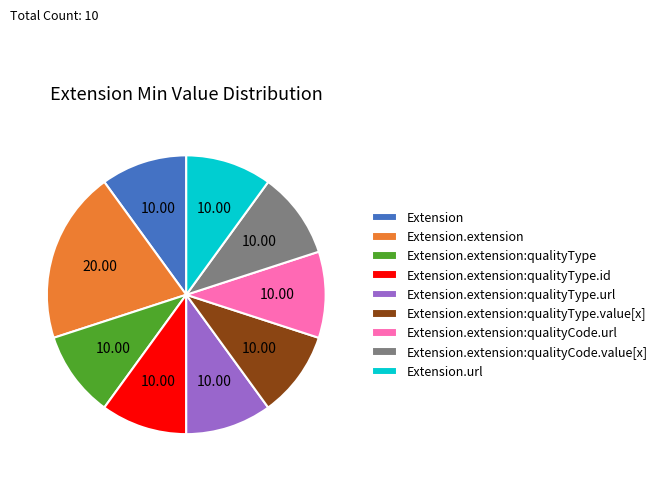

Is there a majority slice in this chart?

No